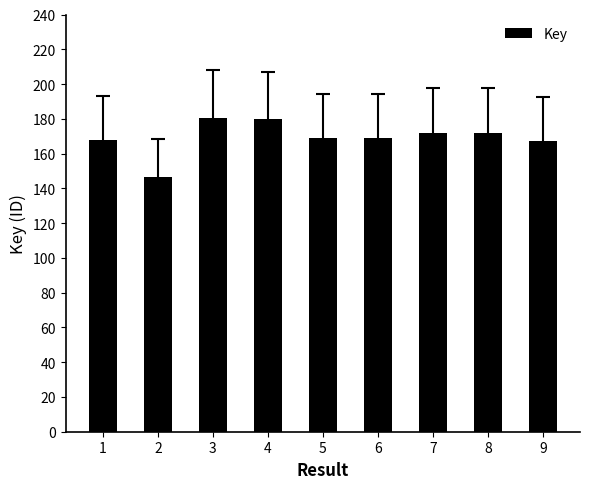

Between 3 and 1, which is larger?

3